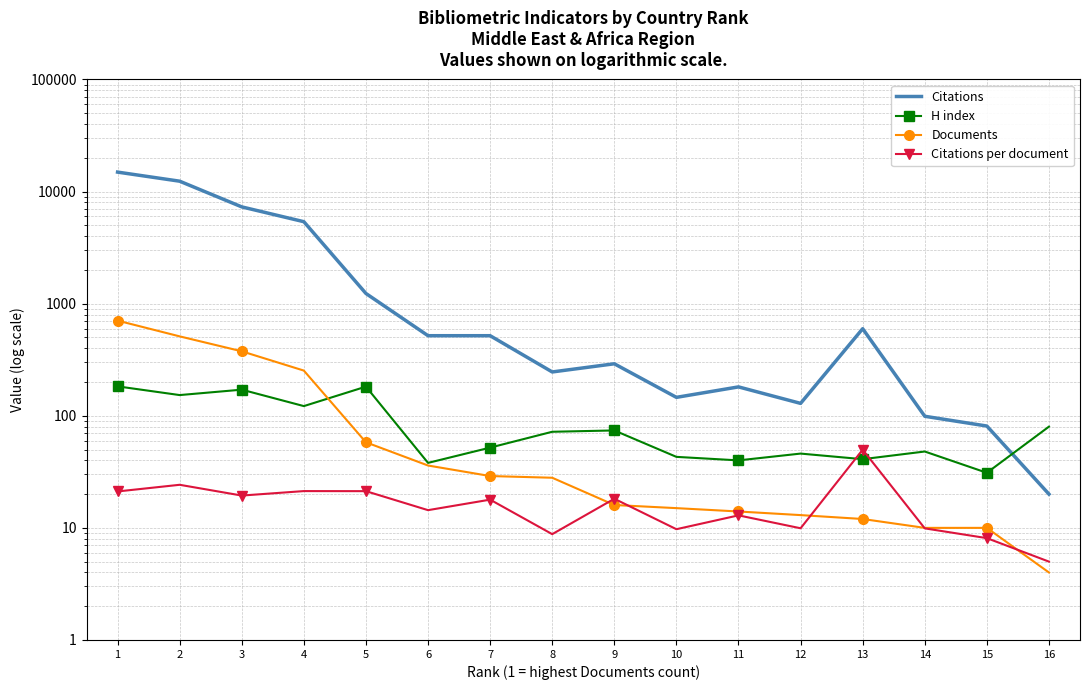

Between 4 and 6, which series saw the biggest shift?

Citations